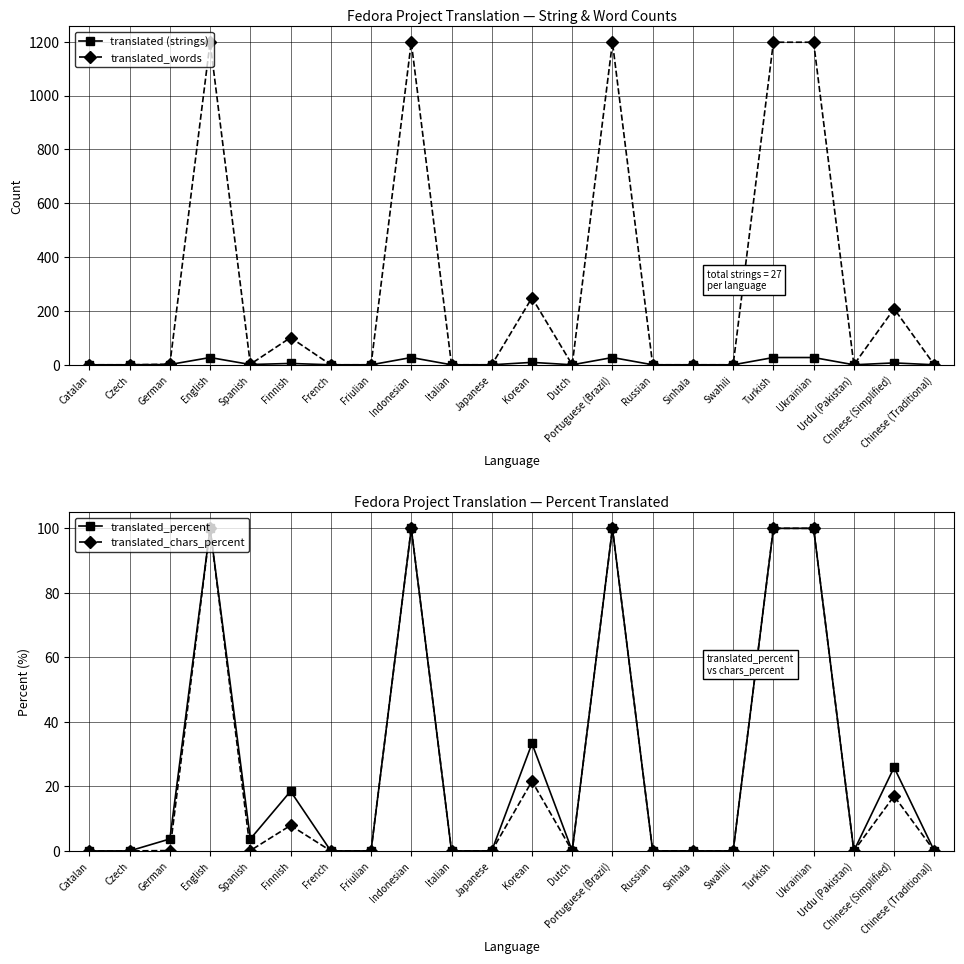

Rank the series by their maximum value, from highest to lowest.

translated_words, translated_percent, translated_chars_percent, translated (strings)